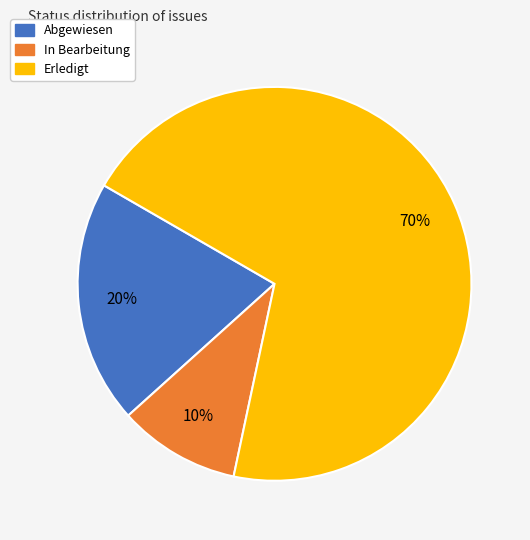

To the nearest percent, what is the difference between the largest and smallest slice percentages?

60%